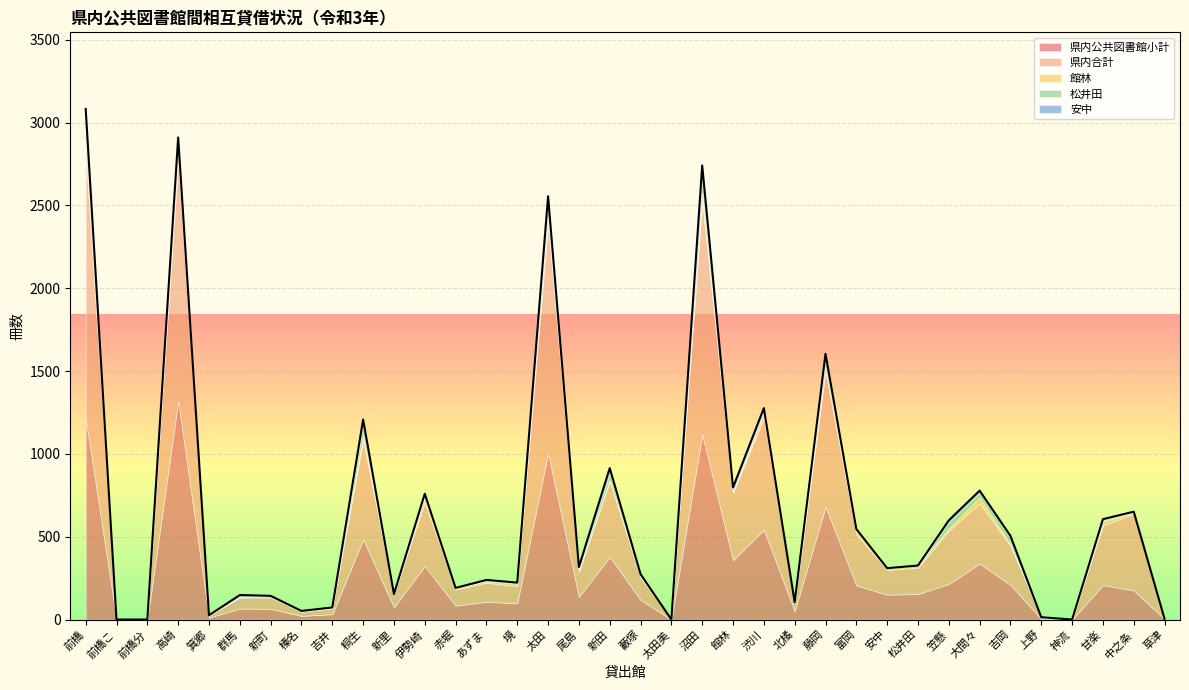

Where is the first local maximum for 安中?

高崎